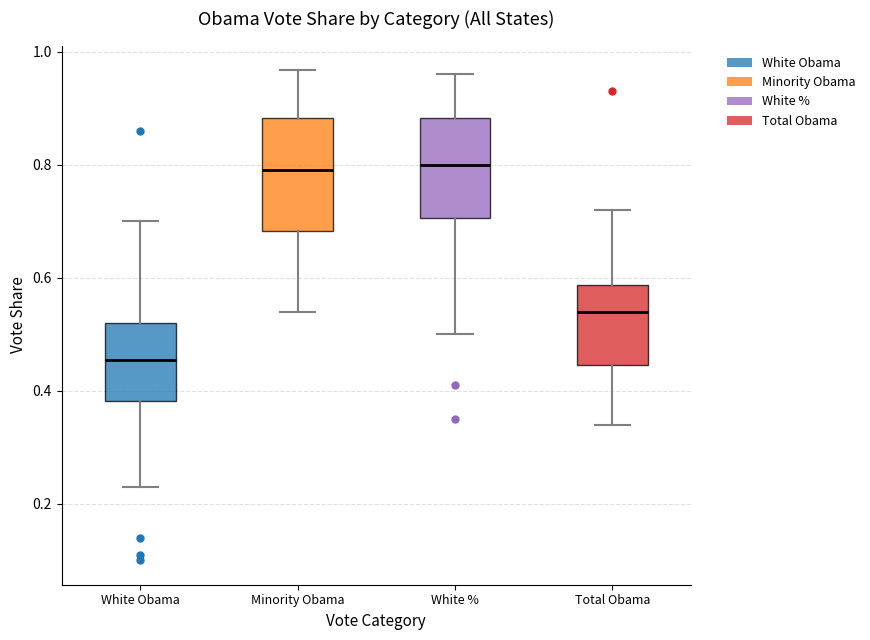

Where does the median line of the box for Minority Obama sit on the y-axis? The values are not printed on the chart, so give them approximately, as read against the axis.

0.80